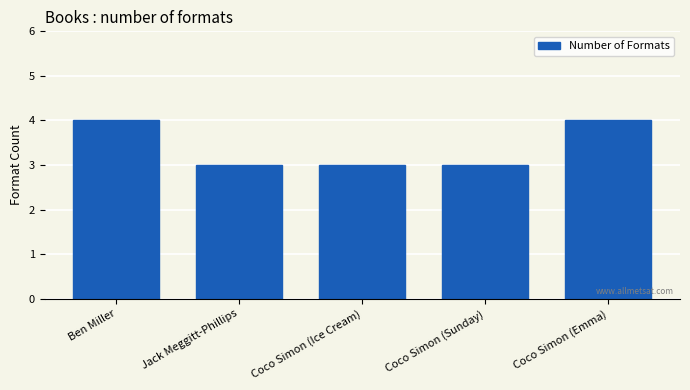

Reading right to left, what are all the values shown in this chart?

Coco Simon (Emma)=4	Coco Simon (Sunday)=3	Coco Simon (Ice Cream)=3	Jack Meggitt-Phillips=3	Ben Miller=4